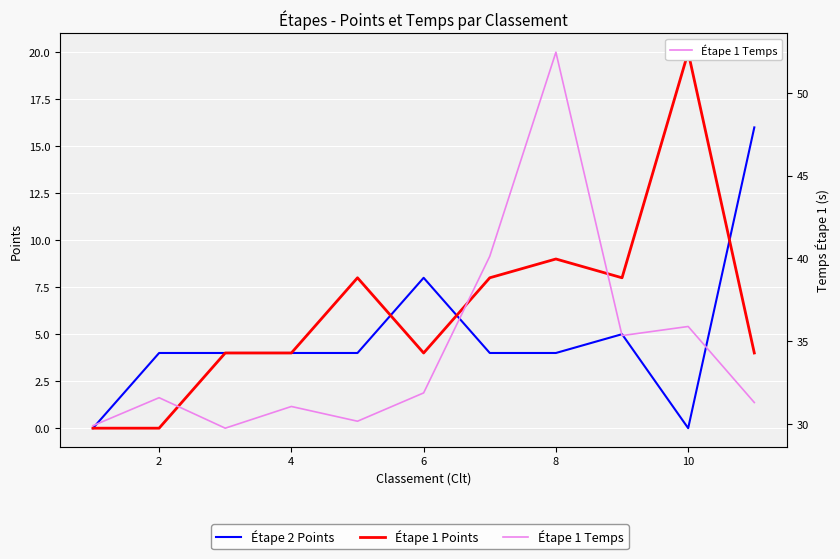

True or false: Étape 1 Points has more than 2 interior local peaks.

True